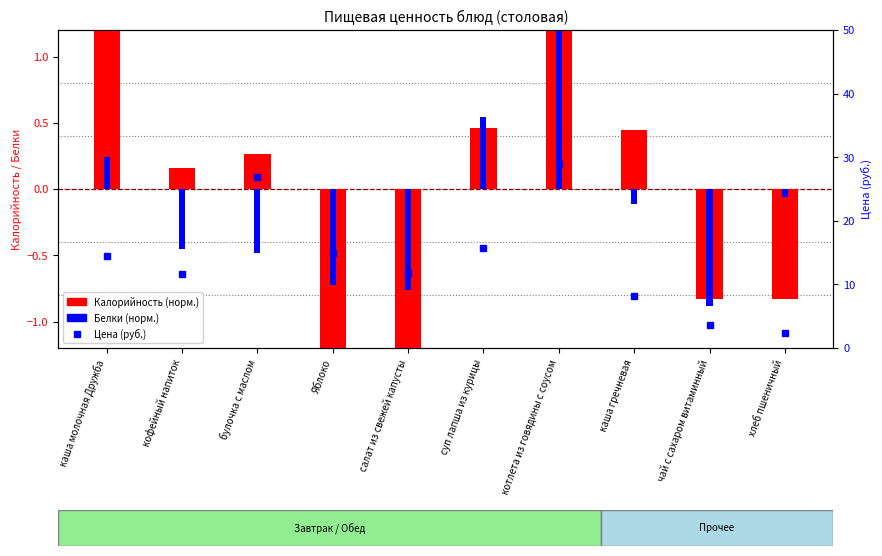

What value does the Калорийность (норм.) series have at котлета из говядины с соусом?

1.5